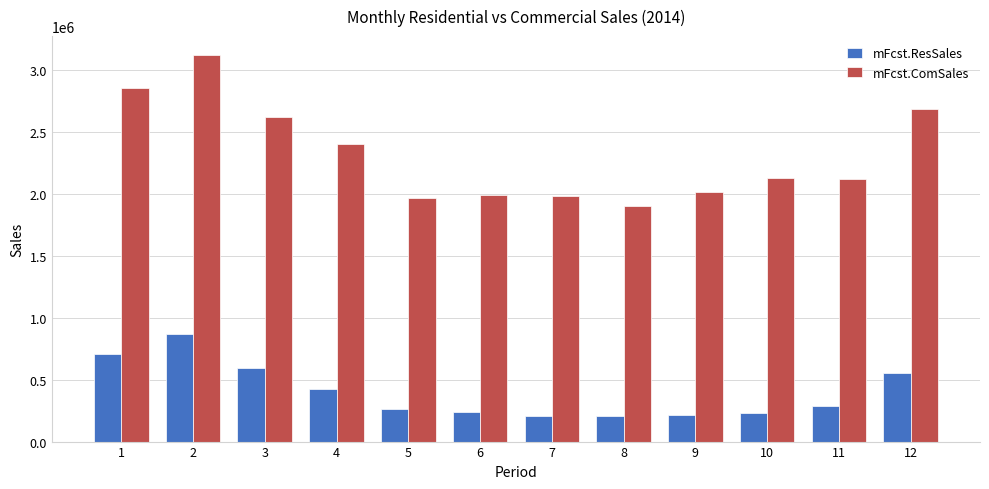

What is the sum of all mFcst.ResSales values?

4804215.5